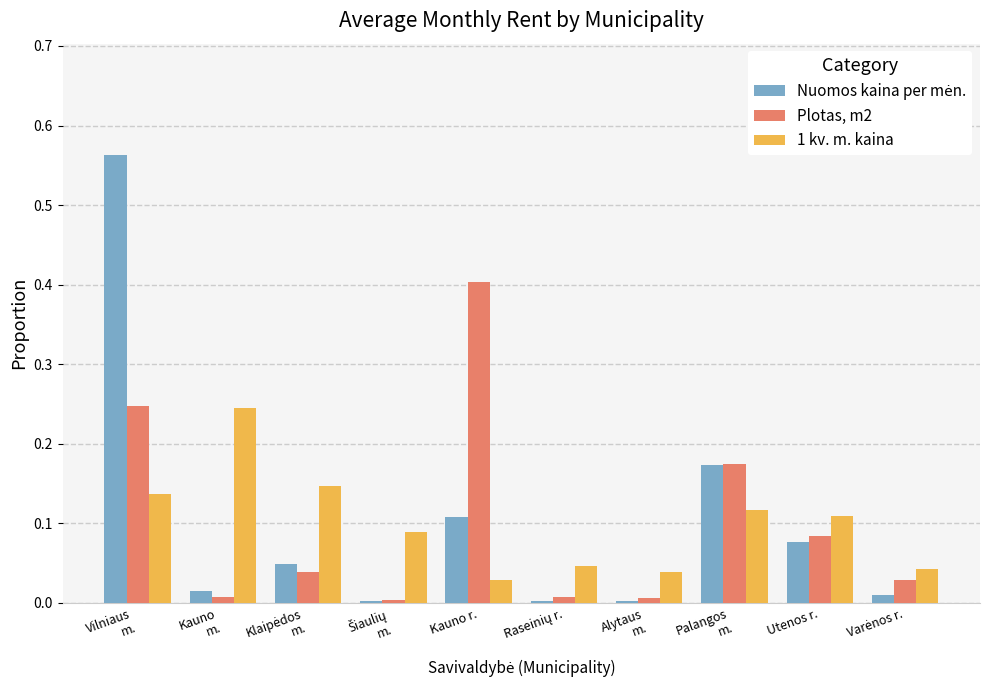

What is the total value across all series at Kauno r.?

0.5